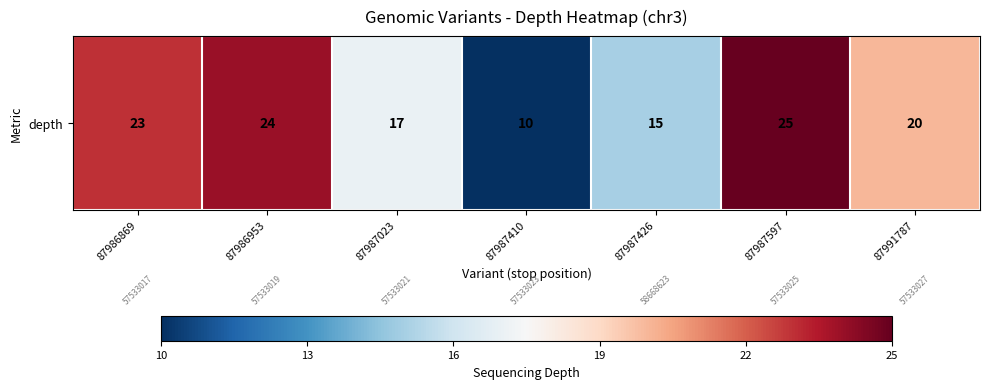

The chart shows a value of 17 at 87987023. True or false?

True